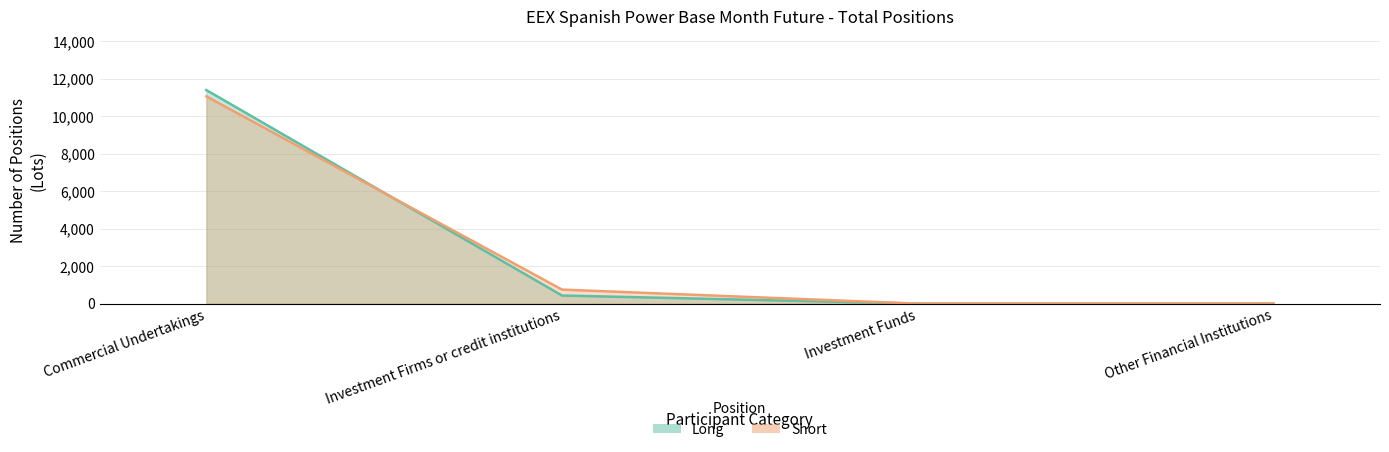

True or false: Long and Short cross at least once.

True